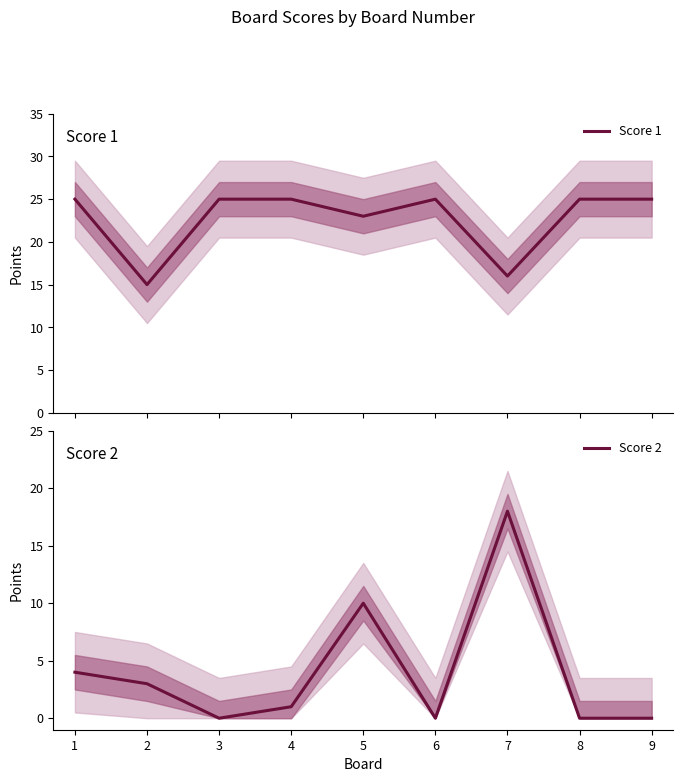

Between which two adjacent categories do Score 1 and Score 2 first intersect?

6 and 7